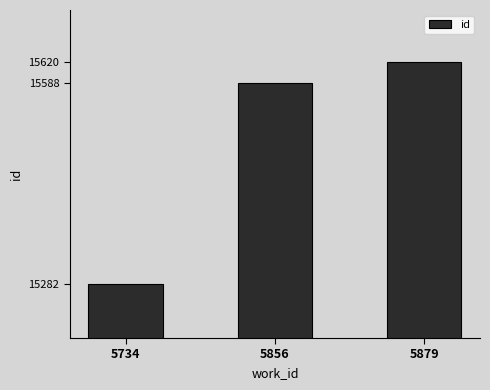

What is the value of the 2nd bar from the left?

15588